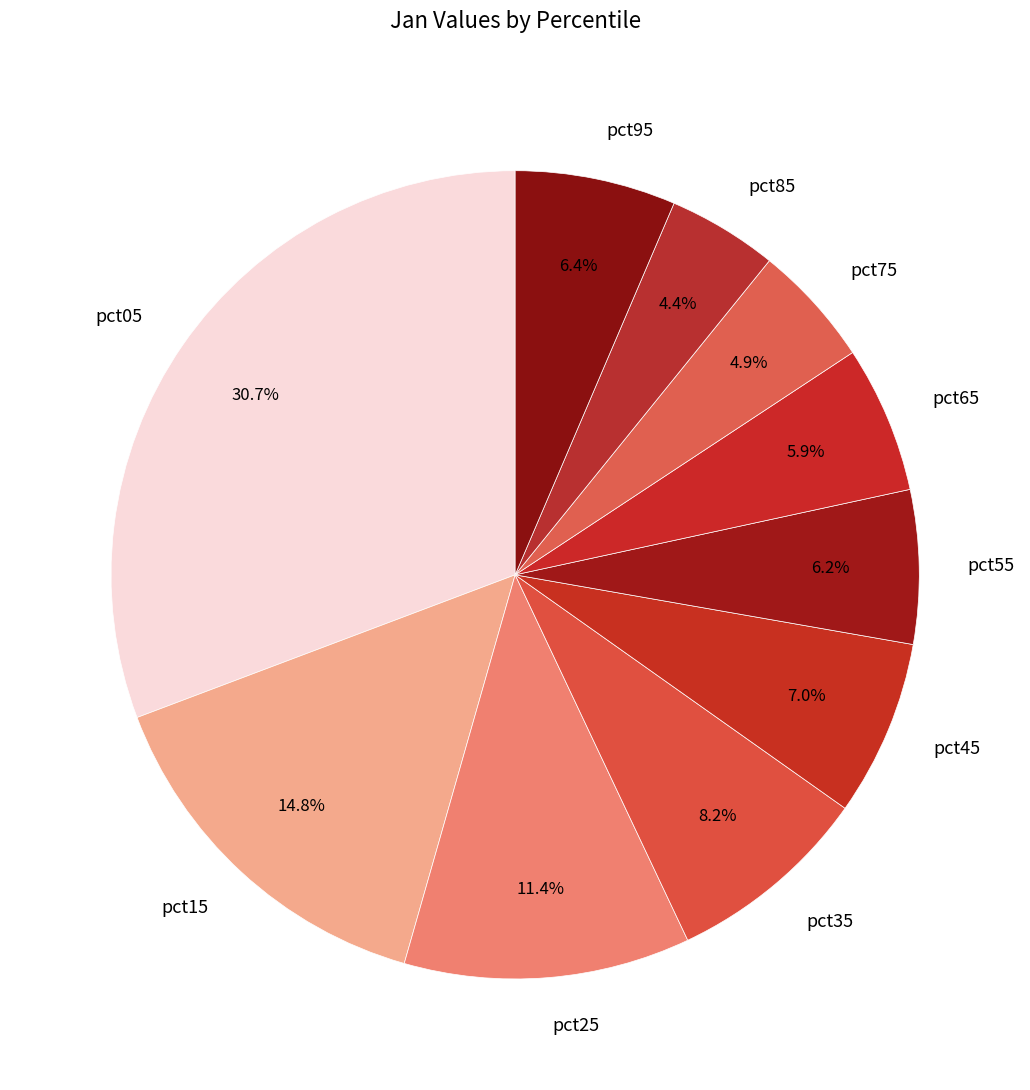

To the nearest percent, what portion does pct75 represent?

5%